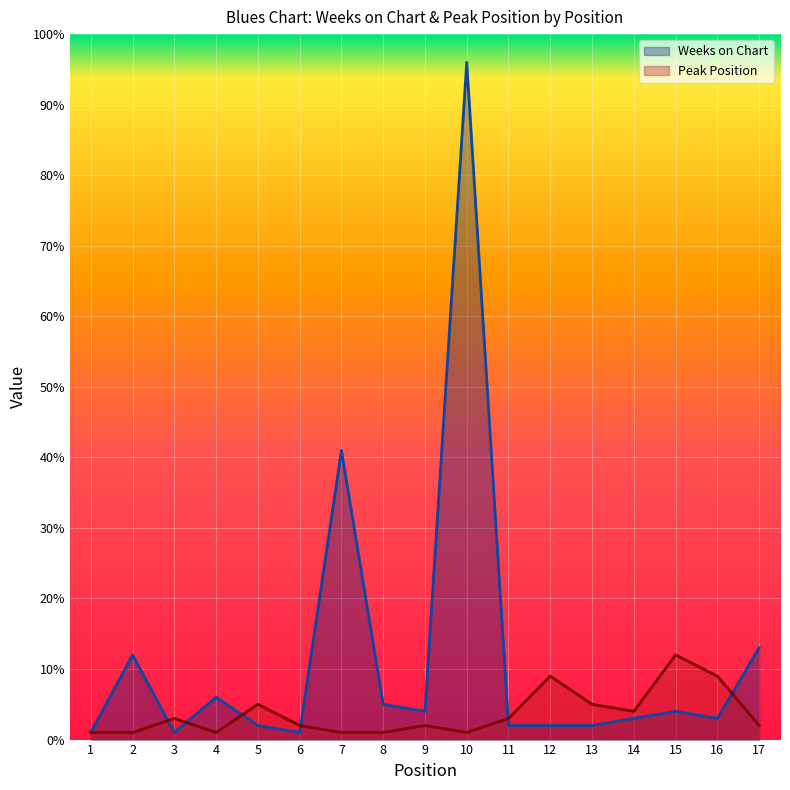

Where is the first local minimum for Peak Position?

4